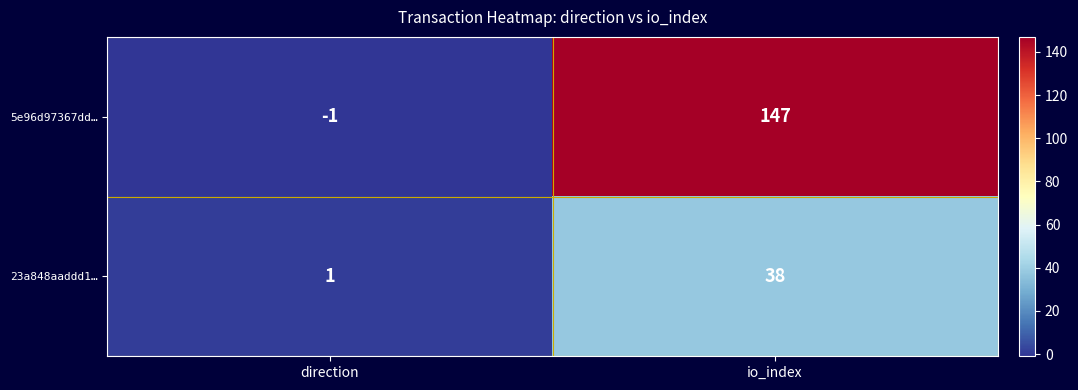

Which series changed the most between direction and io_index?

5e96d97367dd…